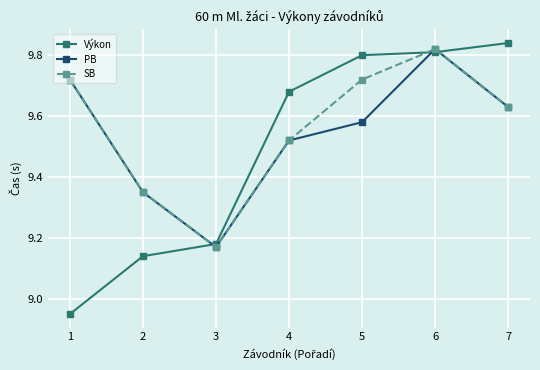

At which label is PB closest to 9?

3